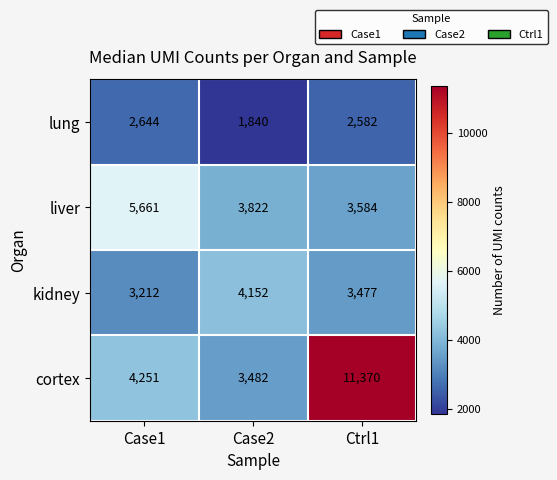

Which series changed the most between Case2 and Ctrl1?

cortex